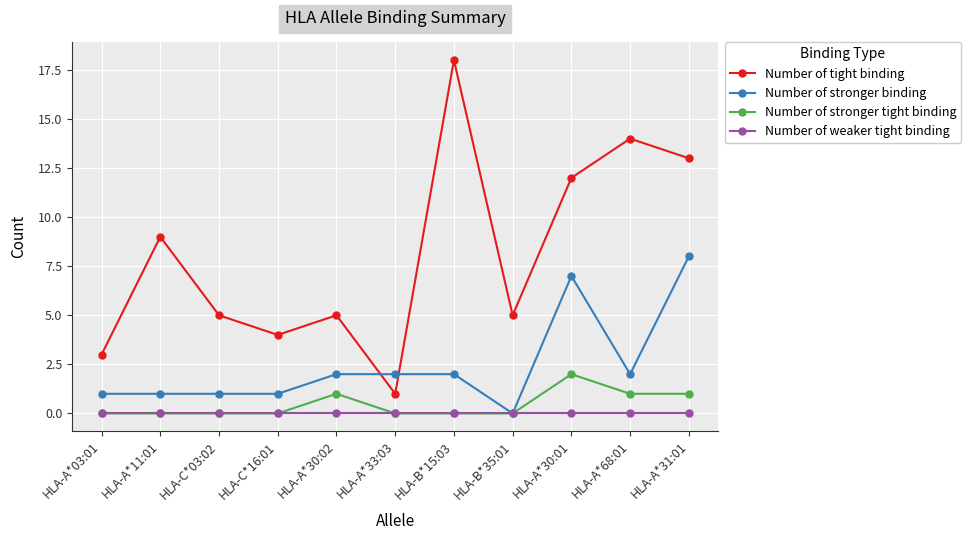

In Number of stronger tight binding, how many points are higher than both neighbors (excluding endpoints)?

2